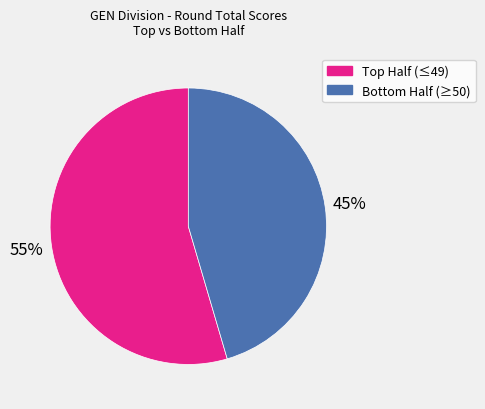

Does any single category account for the majority?

Yes